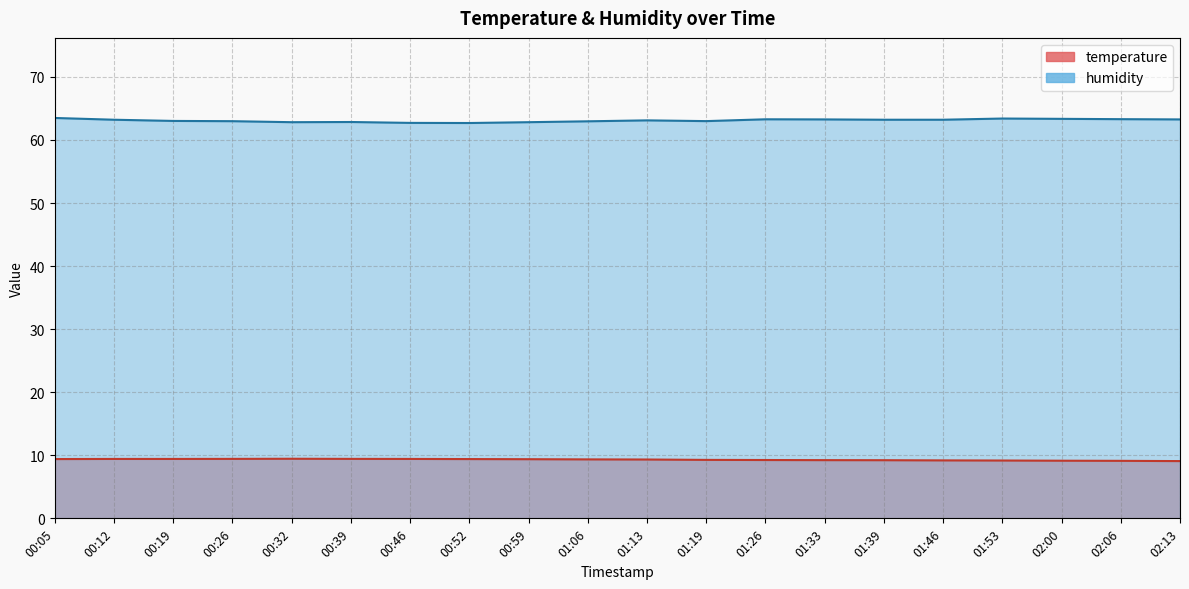

What is the total value across all series at 00:32?

72.3